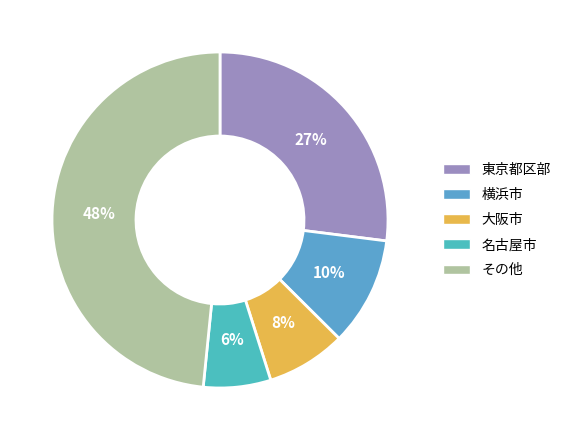

Count the number of slices in the pie.

5